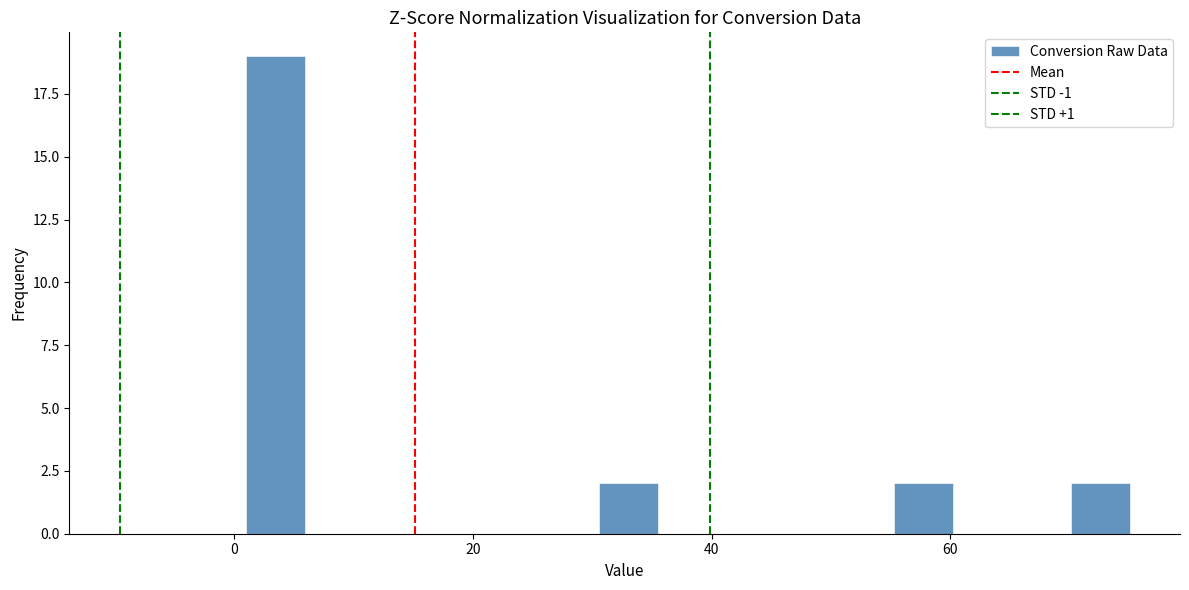

Around what value on the x-axis is the tallest bar? Give the approximate position of its centre, as read against the axis.

4